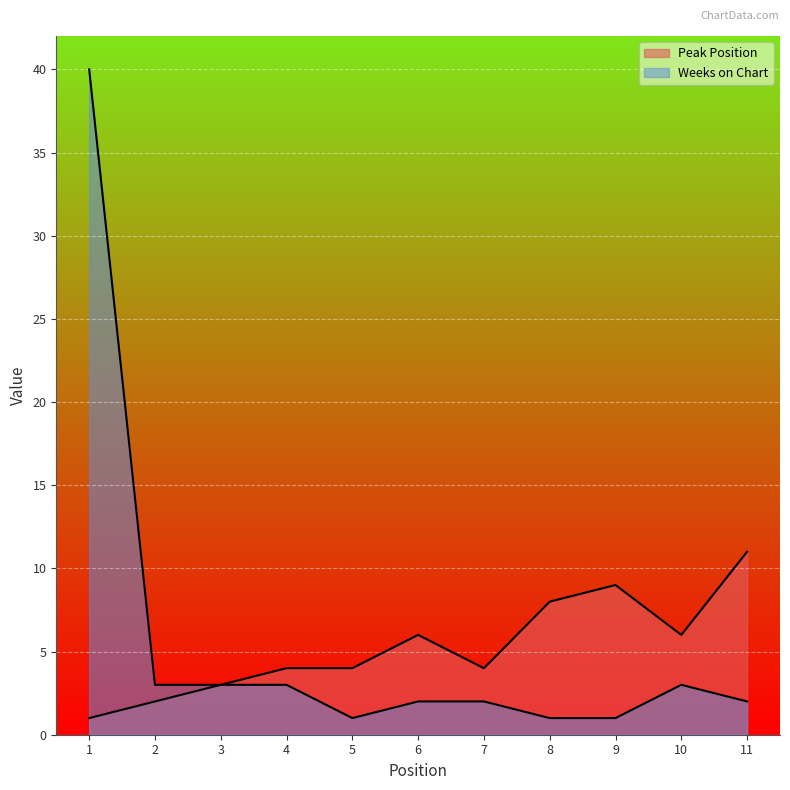

How many distinct data groups are displayed?

2